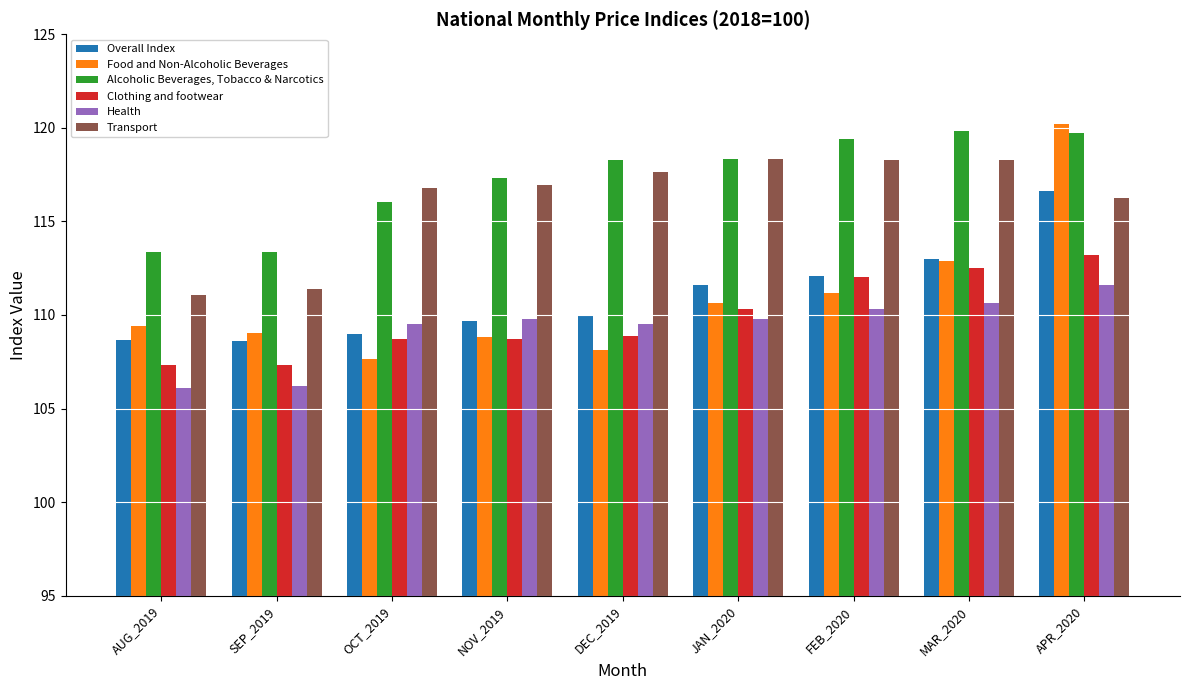

What is the sum of all Health values?

983.5